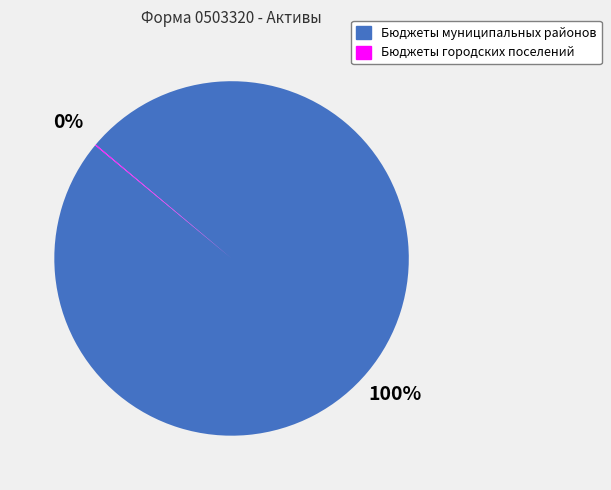

Which category has the biggest portion of the pie?

Бюджеты муниципальных районов